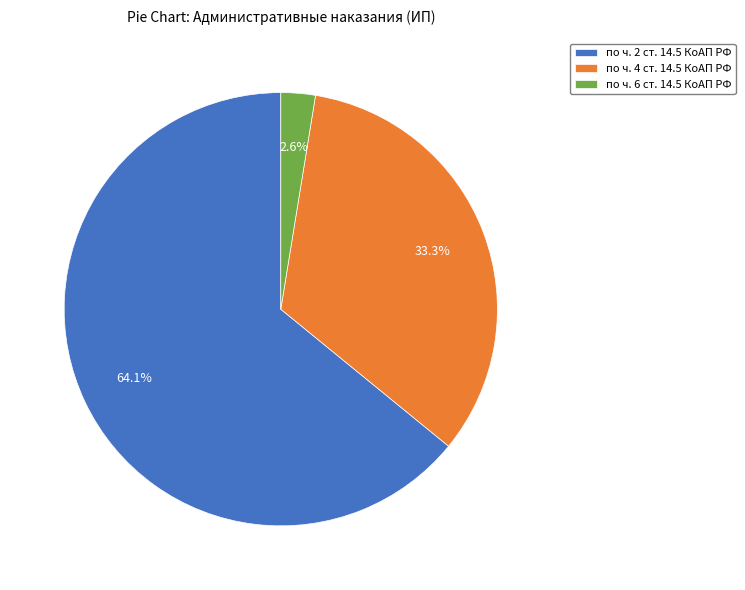

Is it true that по ч. 6 ст. 14.5 КоАП РФ is 3% of the pie?

True